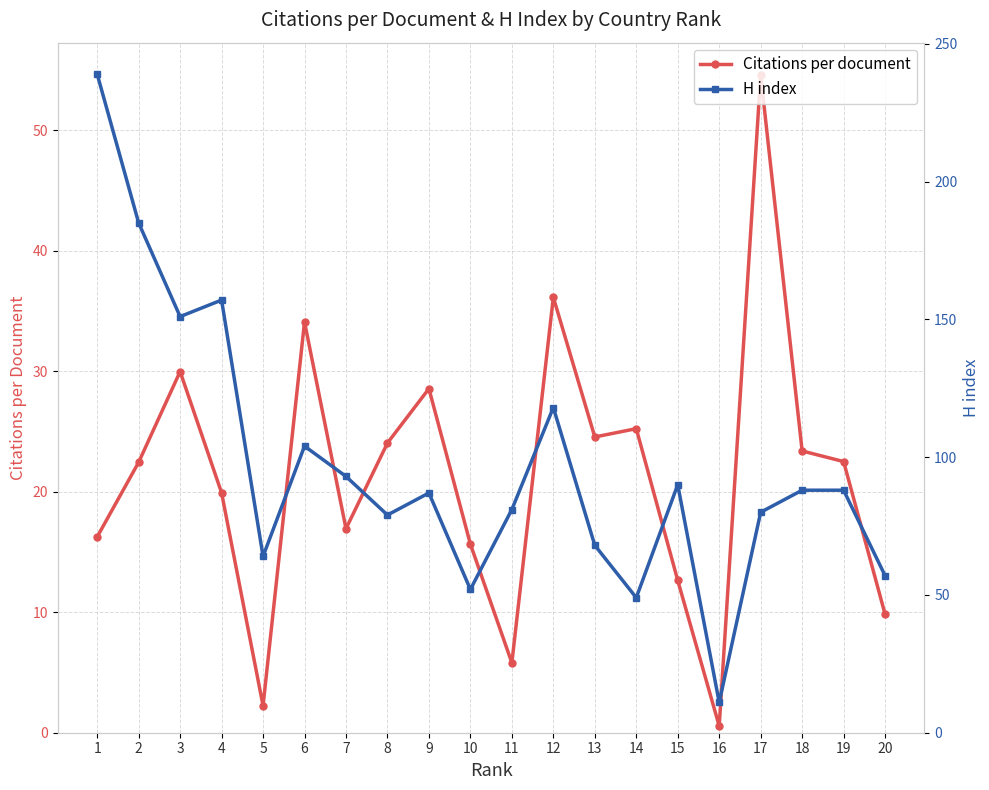

True or false: Citations per document and H index cross at least once.

False